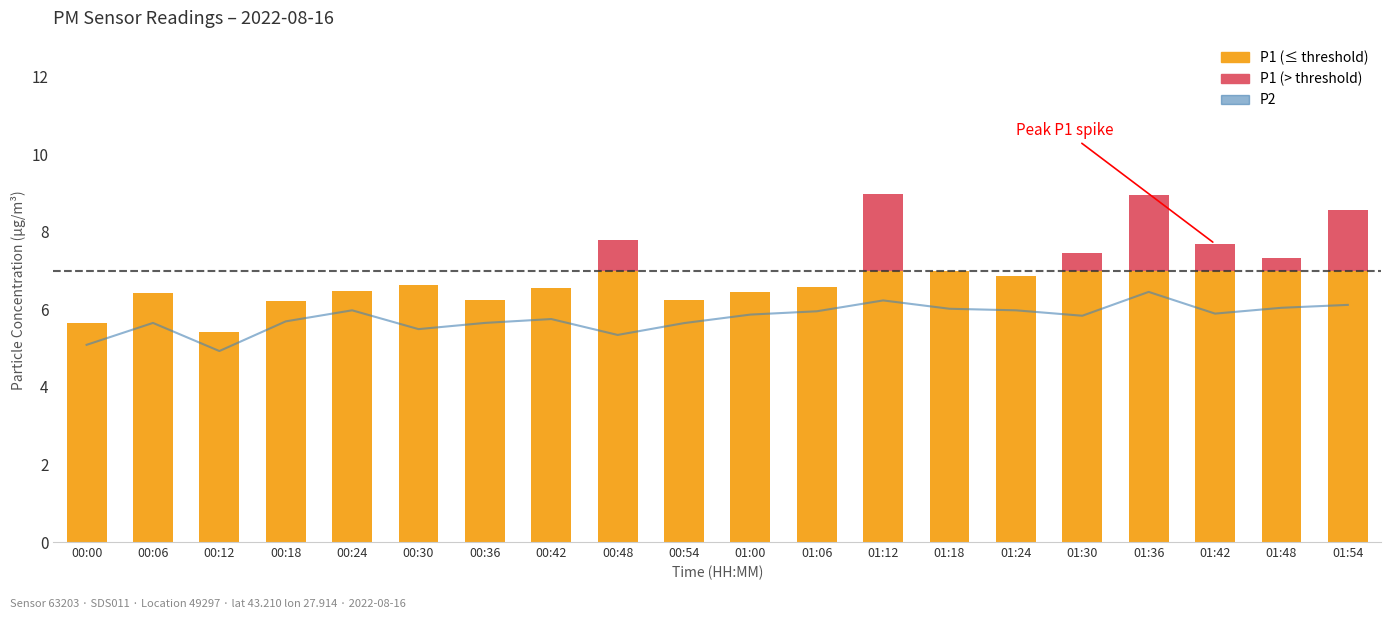

Where is the data nearest to the value 5?

00:12